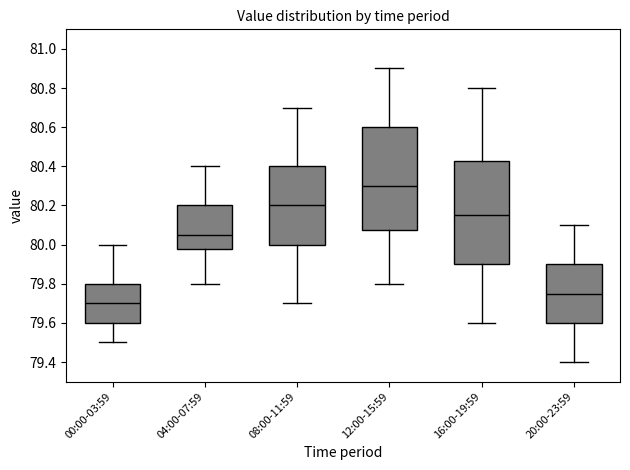

Reading left to right, transcribe this box plot: for each box, give where its median line is, the range the box spans, and where its two whiskers end, as read against the y-axis. The values are not printed on the chart, so give them approximately, as read against the axis.

00:00-03:59: median 79.70, box 79.60 to 79.80, whiskers 79.50 to 80.00
04:00-07:59: median 80.06, box 79.98 to 80.20, whiskers 79.80 to 80.40
08:00-11:59: median 80.20, box 80.00 to 80.40, whiskers 79.70 to 80.70
12:00-15:59: median 80.30, box 80.08 to 80.60, whiskers 79.80 to 80.90
16:00-19:59: median 80.16, box 79.90 to 80.42, whiskers 79.60 to 80.80
20:00-23:59: median 79.76, box 79.60 to 79.90, whiskers 79.40 to 80.10